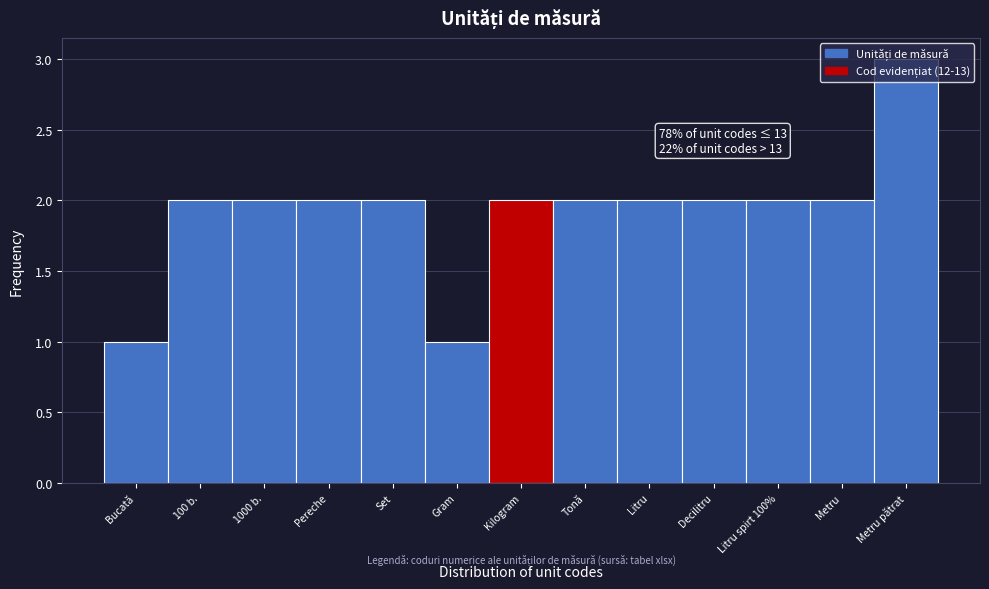

What is the approximate value at Metru pătrat?

3